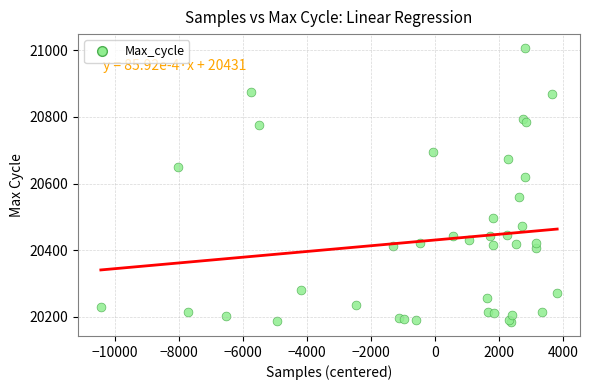

What Y value in the scatter plot is closest to 20595?

20620